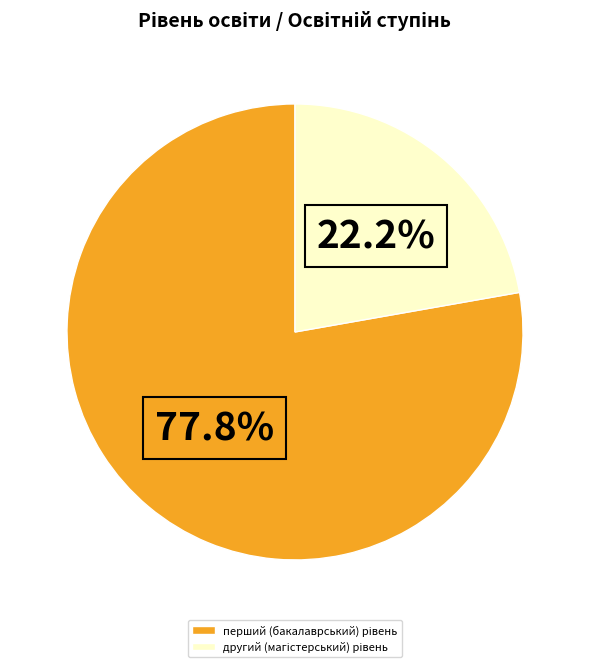

Is there a majority slice in this chart?

Yes